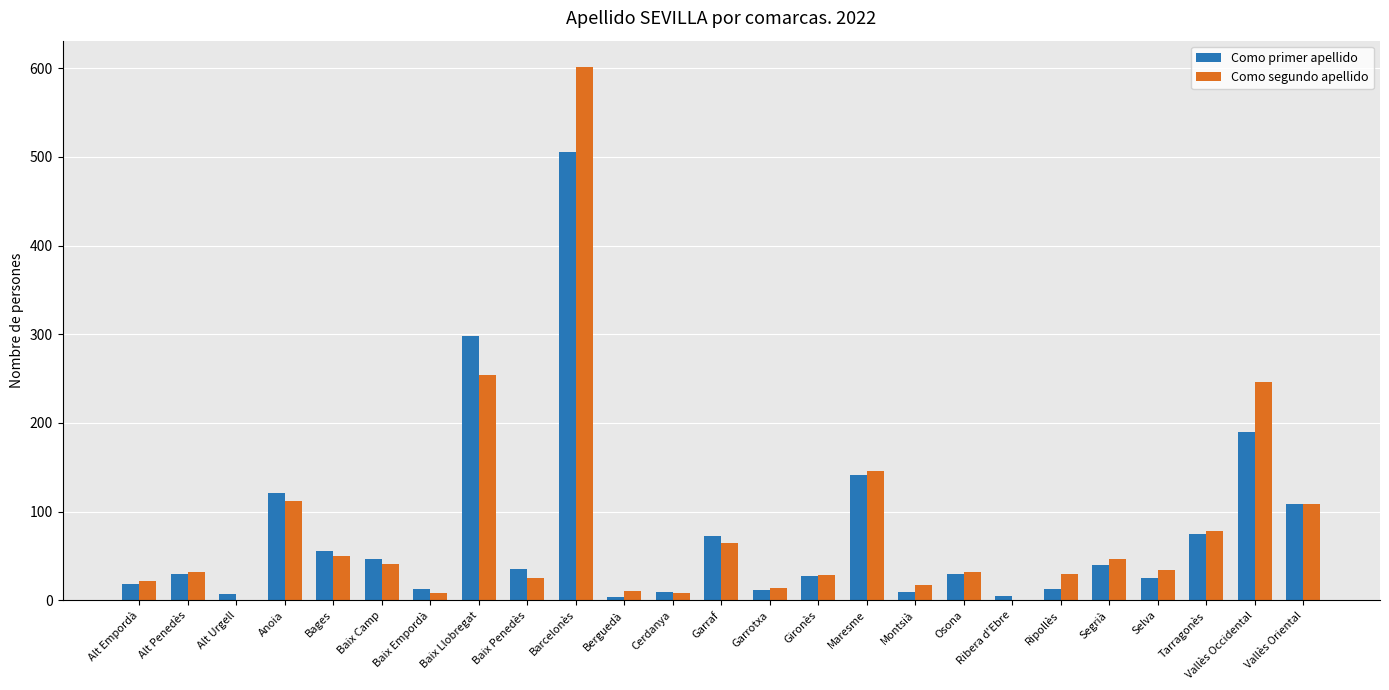

At which category is the sum across all series the highest?

Barcelonès